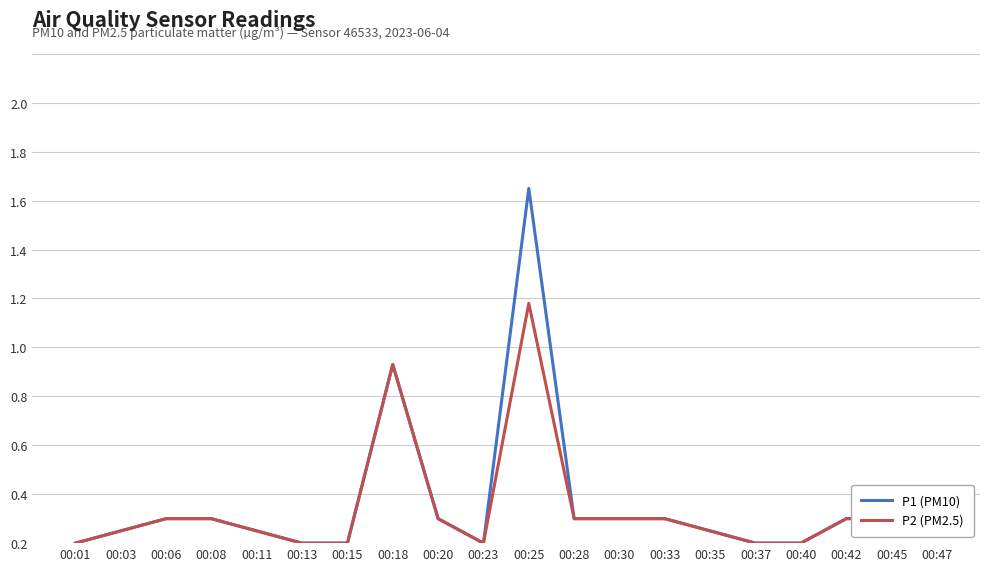

Is this an area chart (filled region under the line)?

No